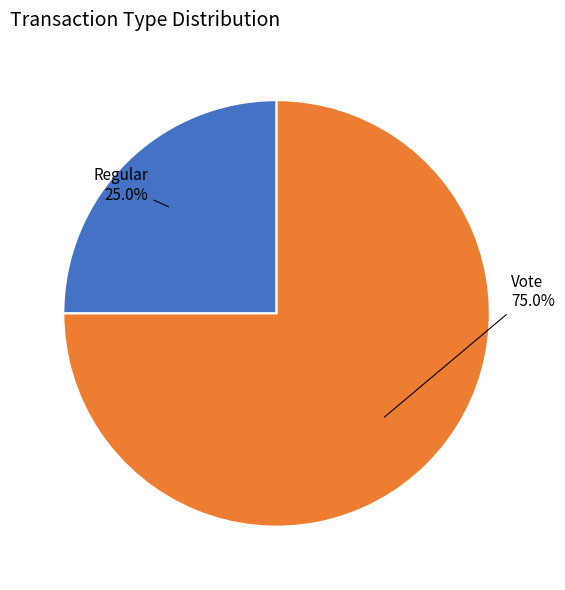

The Vote slice represents 84% of the pie. True or false?

False